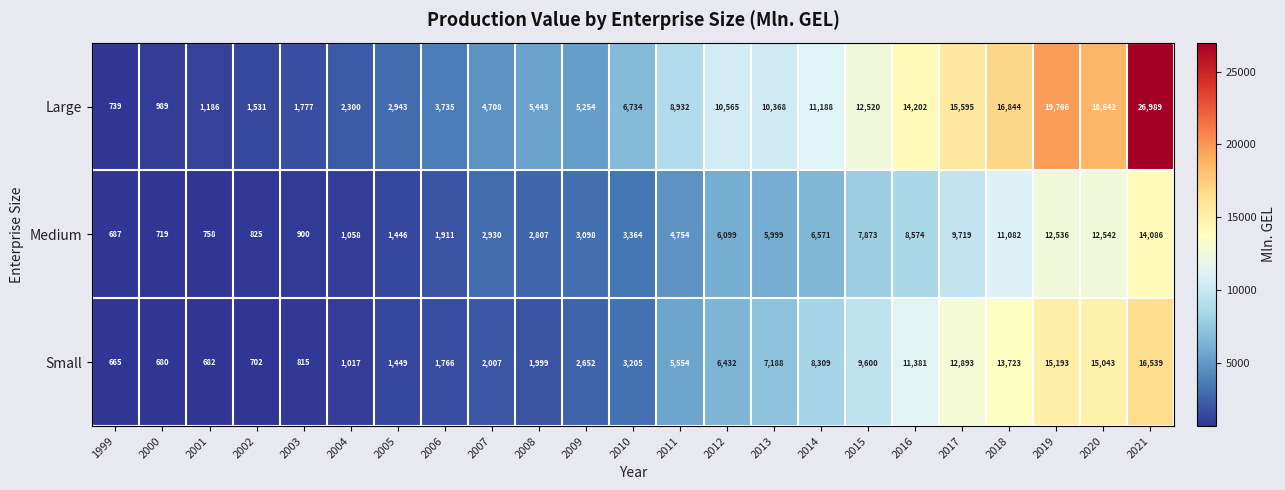

Which series changed the most between 2007 and 2019?

Large